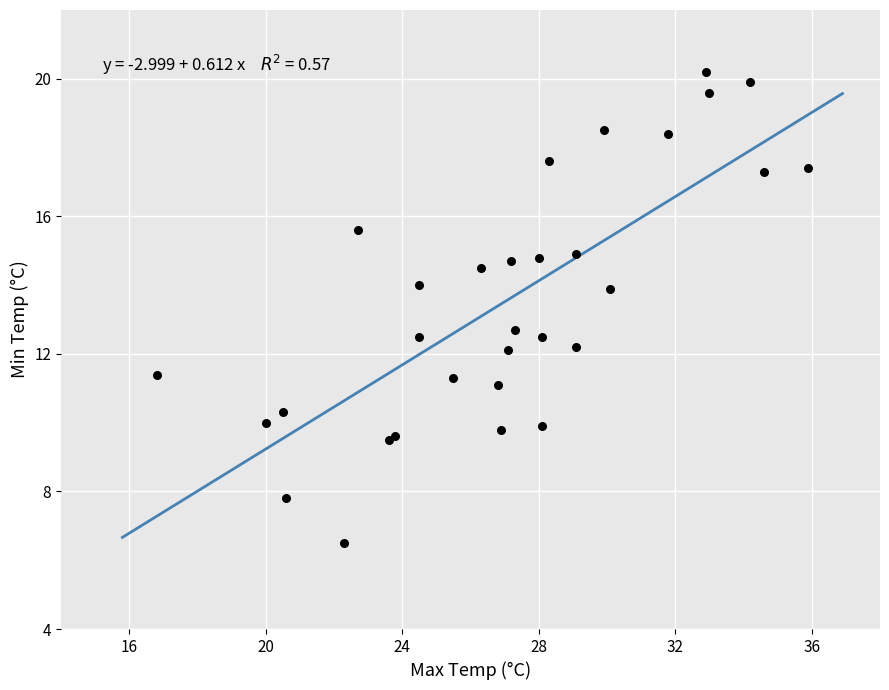

What Y value in the scatter plot is closest to 13?

12.7